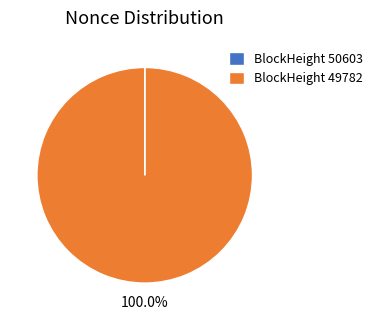

Which slice is the largest?

BlockHeight 49782